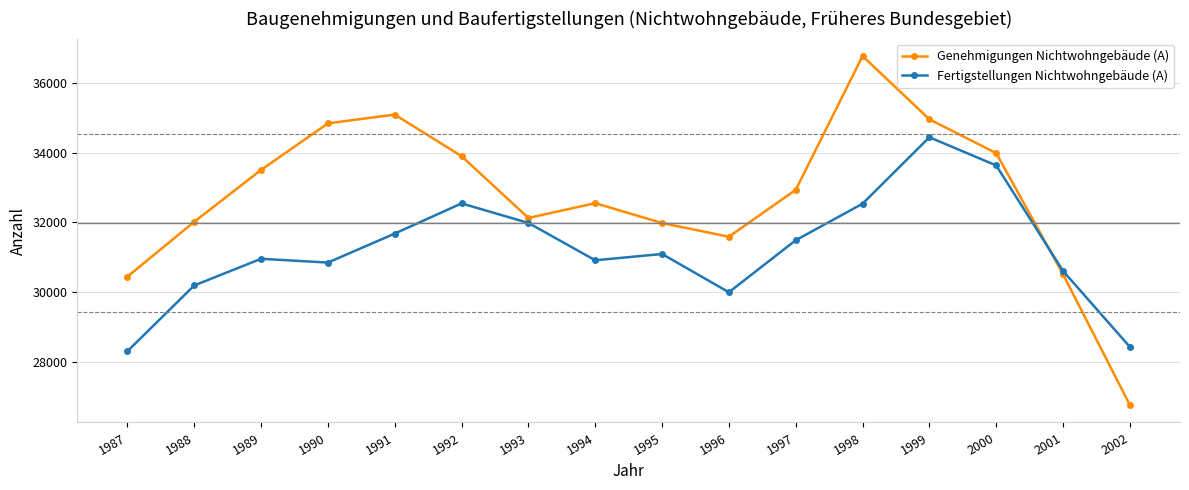

Where do Fertigstellungen Nichtwohngebäude (A) and Genehmigungen Nichtwohngebäude (A) first cross each other?

2000 and 2001